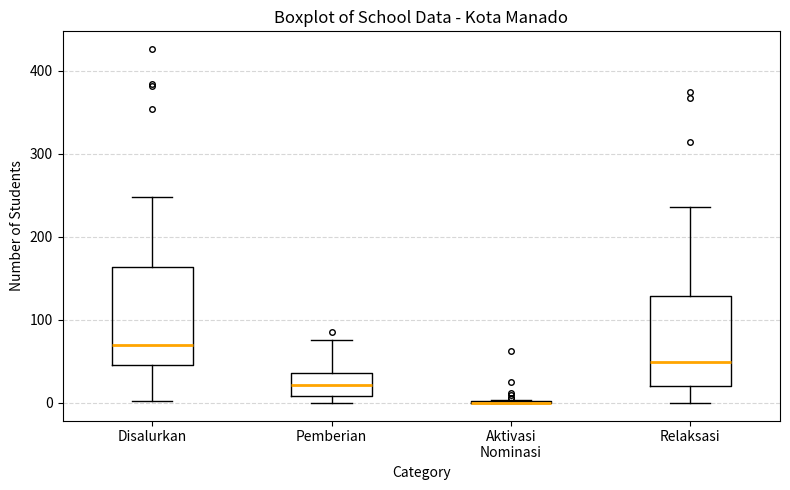

Reading left to right, read every box against the y-axis: the position of its median line, the range the box covers, and the ends of its whiskers. The values are not printed on the chart, so give them approximately, as read against the axis.

Disalurkan: median 70, box 50 to 160, whiskers 0 to 250
Pemberian: median 20, box 10 to 40, whiskers 0 to 80
Aktivasi Nominasi: box collapsed to a line at 0, whiskers 0 to 0
Relaksasi: median 50, box 20 to 130, whiskers 0 to 240